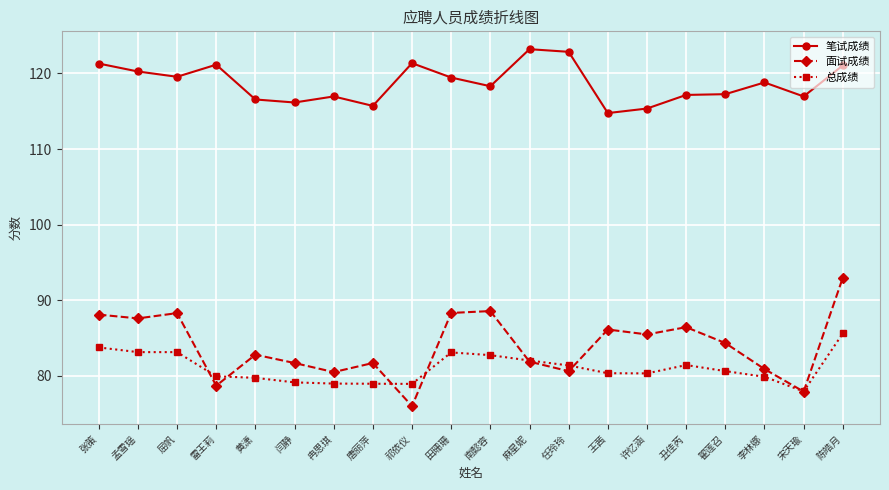

How many lines are shown in the chart?

3